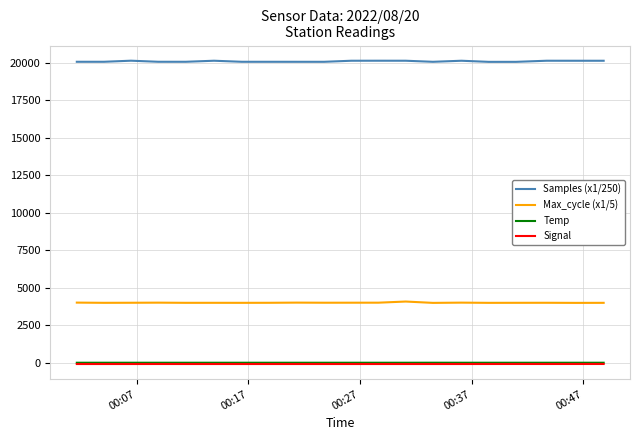

How many lines are shown in the chart?

4